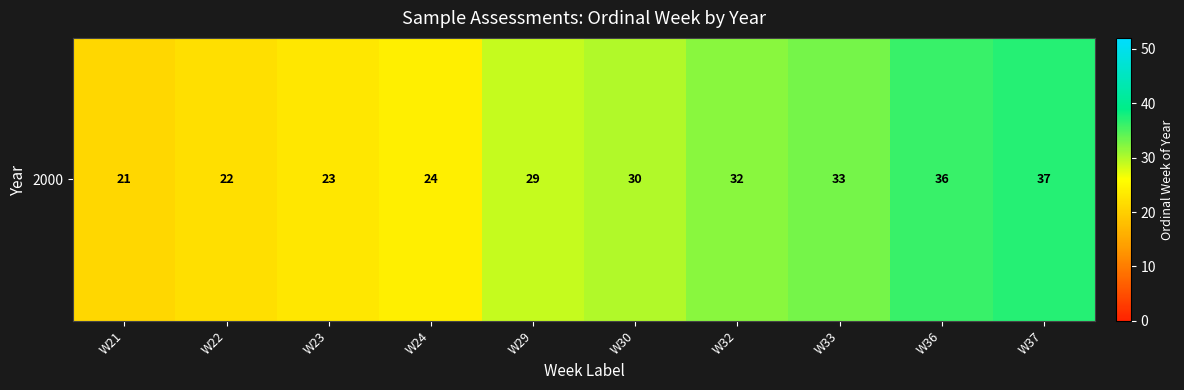

What is the greatest value displayed?

37